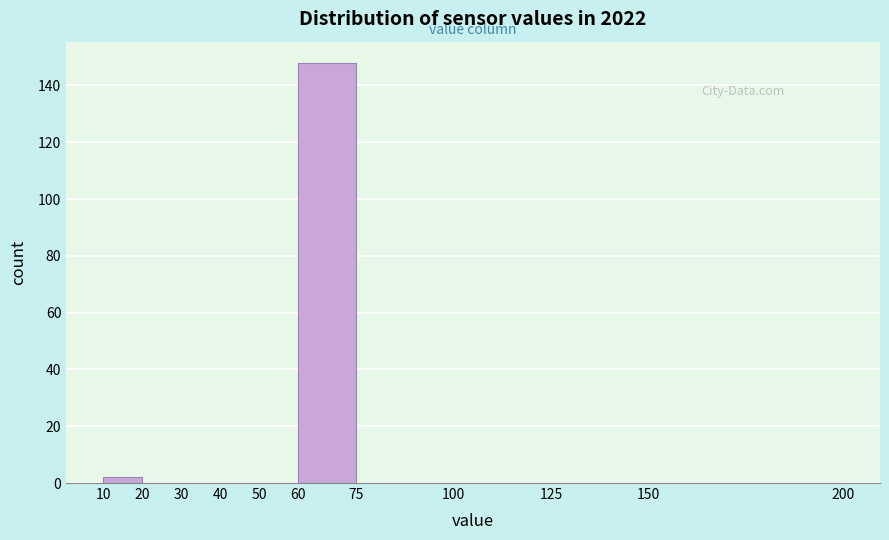

Reading left to right, transcribe this chart: for each bar, give the range it covers on the x-axis and its height. The values are not printed on the chart, so give them approximately, as read against the axis.

10 to 20: 2
20 to 30: 0
30 to 40: 0
40 to 50: 0
50 to 60: 0
60 to 75: 148
75 to 100: 0
100 to 125: 0
125 to 150: 0
150 to 200: 0